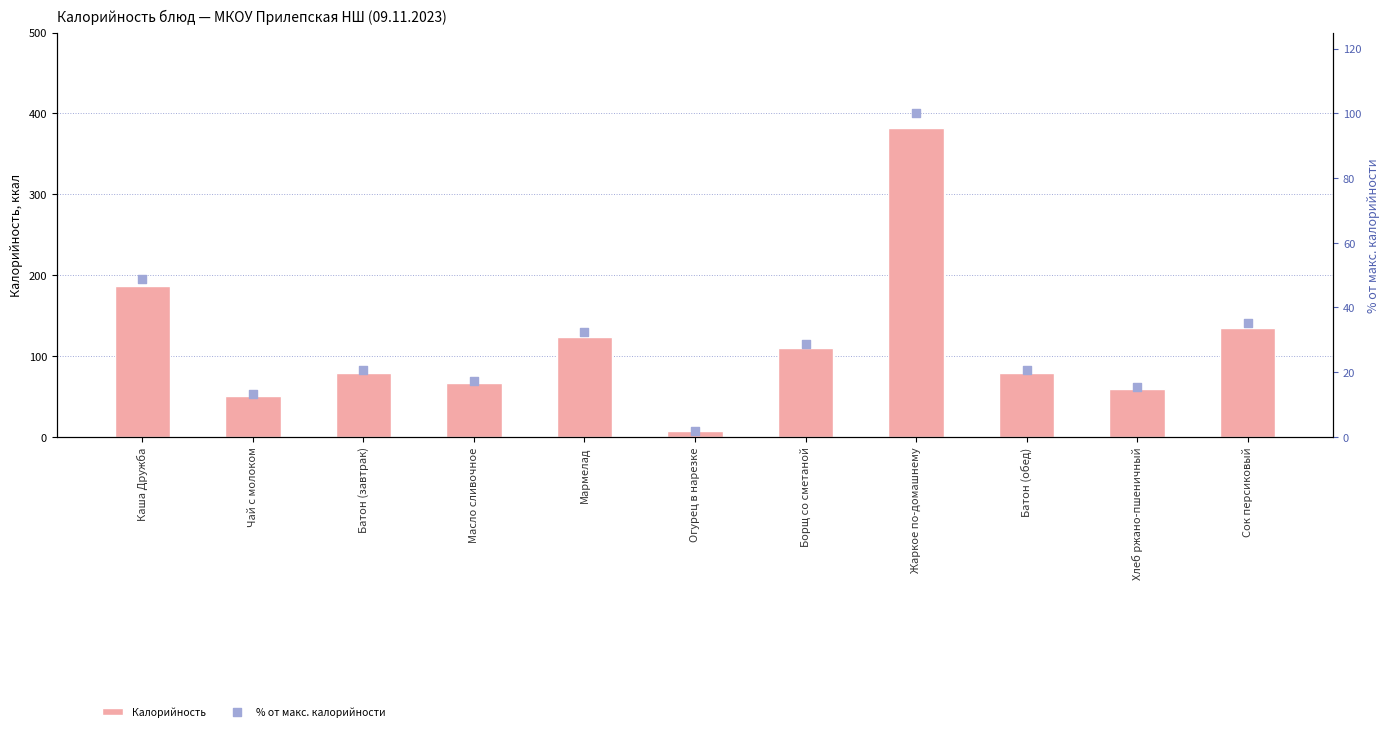

What are all the series names shown in the legend?

Калорийность, % от макс. калорийности